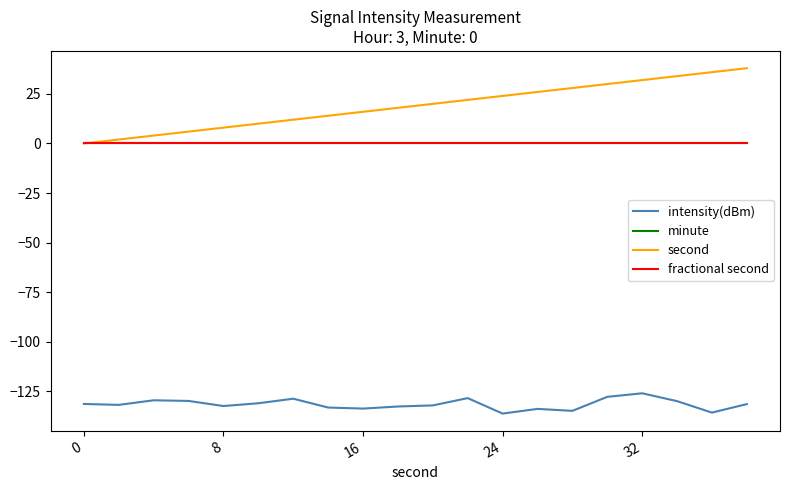

Does the chart have visible grid lines?

No